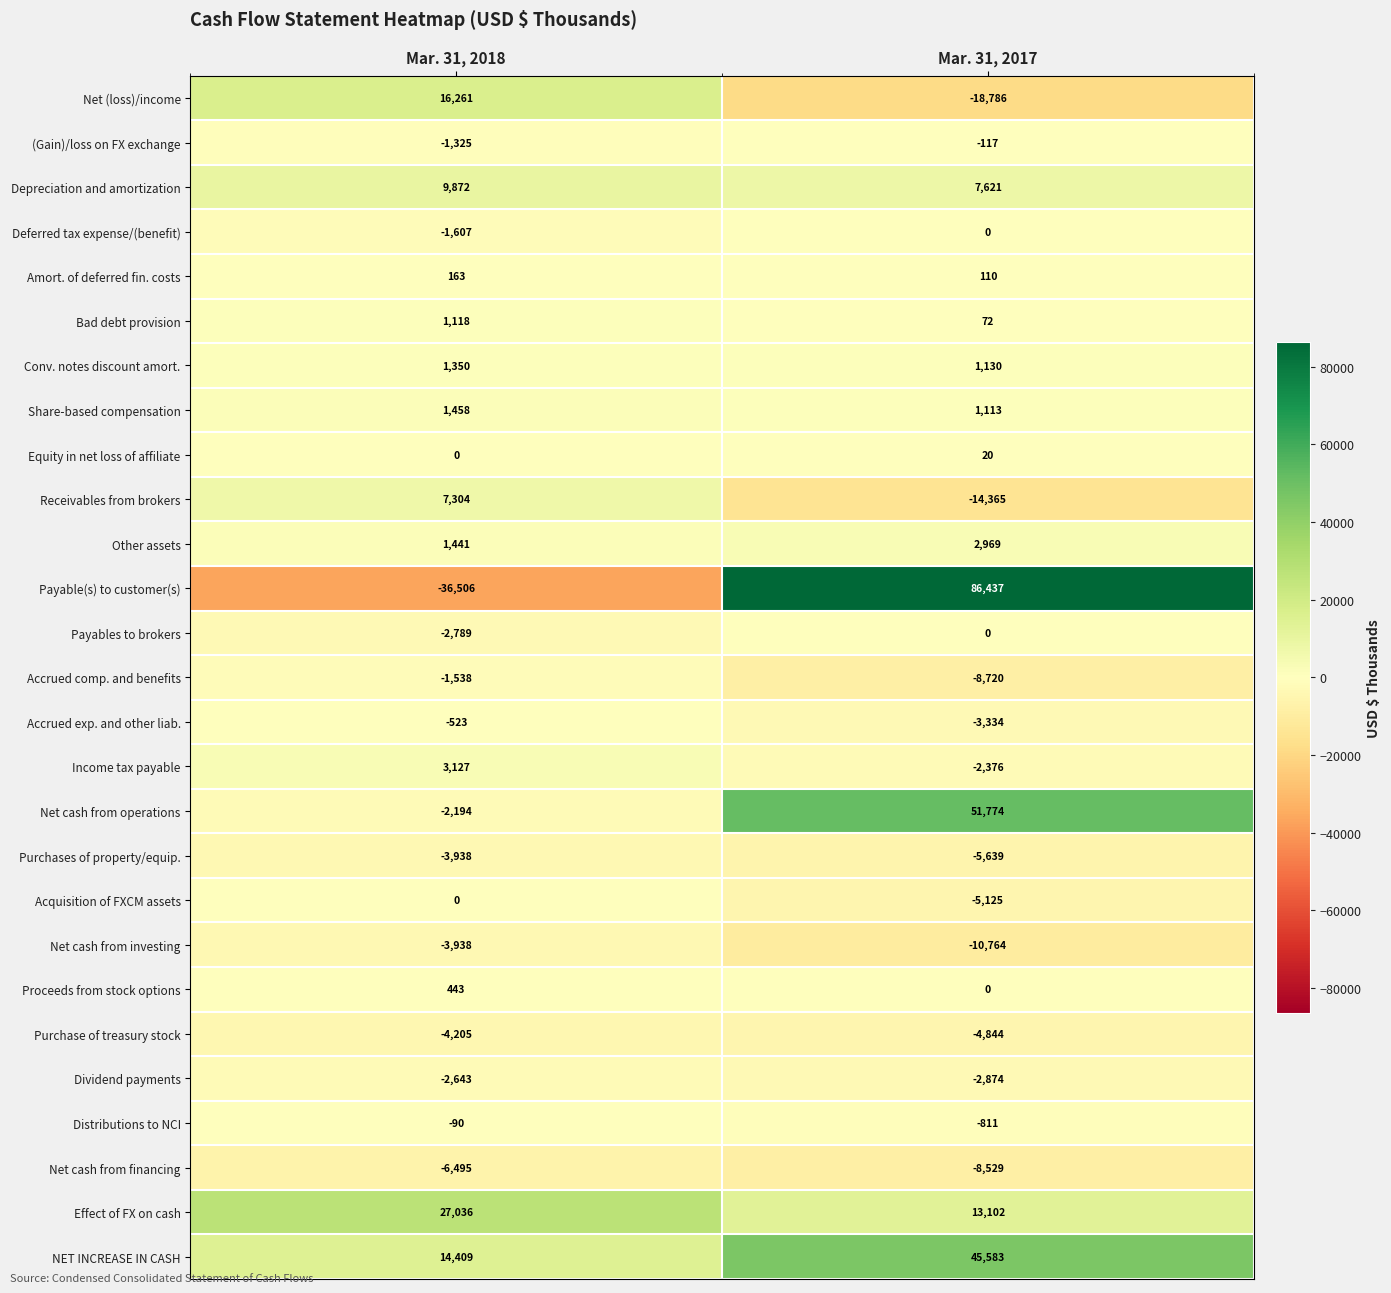

Is it true that Income tax payable equals -477 at Mar. 31, 2017?

False